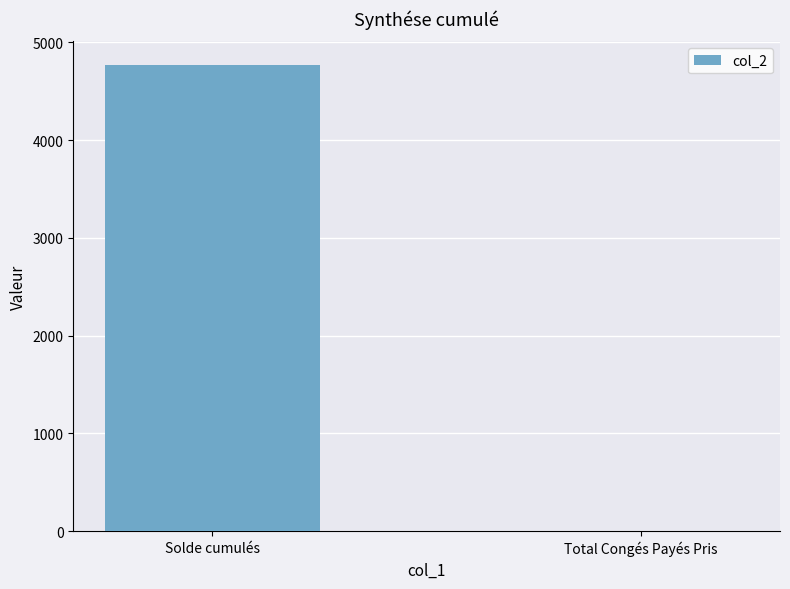

What is the difference between the values at Total Congés Payés Pris and Solde cumulés?

4773.2